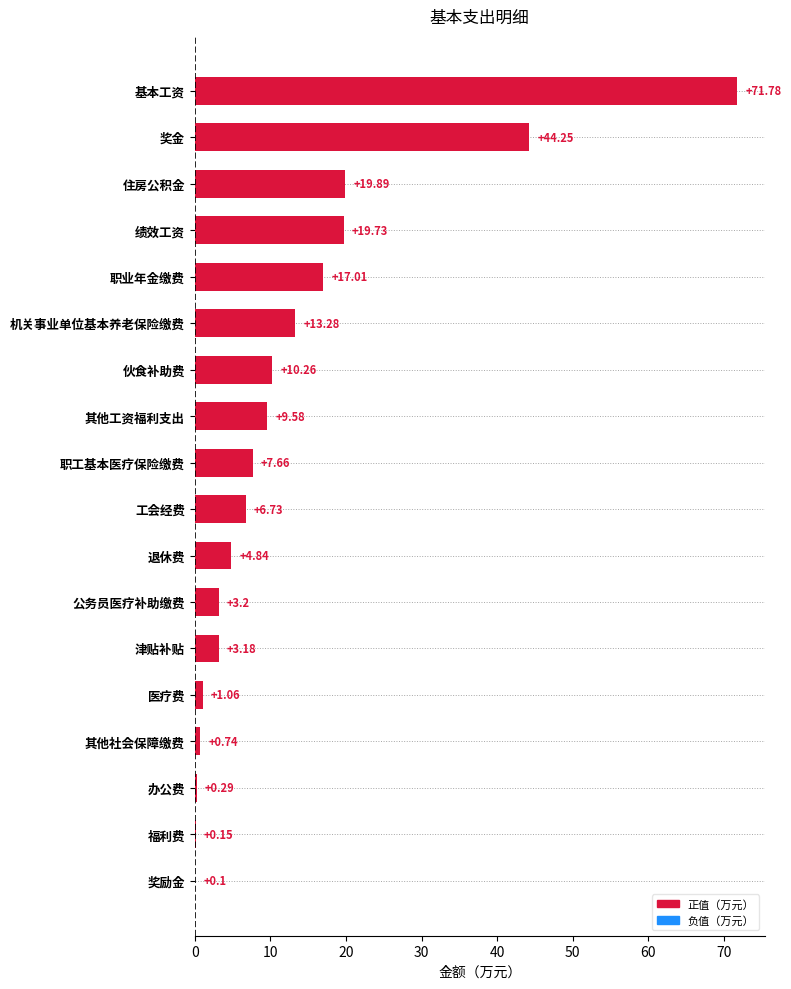

At which category does the chart reach its peak across all series?

基本工资